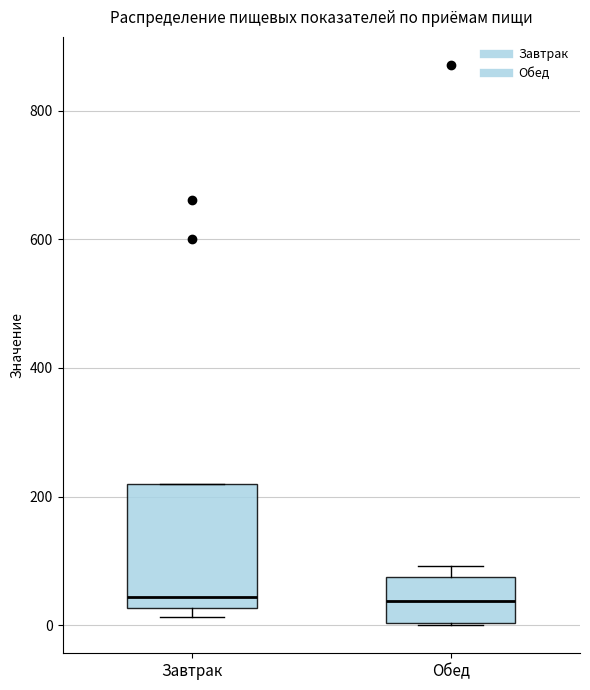

Where does the median line of the box for Обед sit on the y-axis? The values are not printed on the chart, so give them approximately, as read against the axis.

40